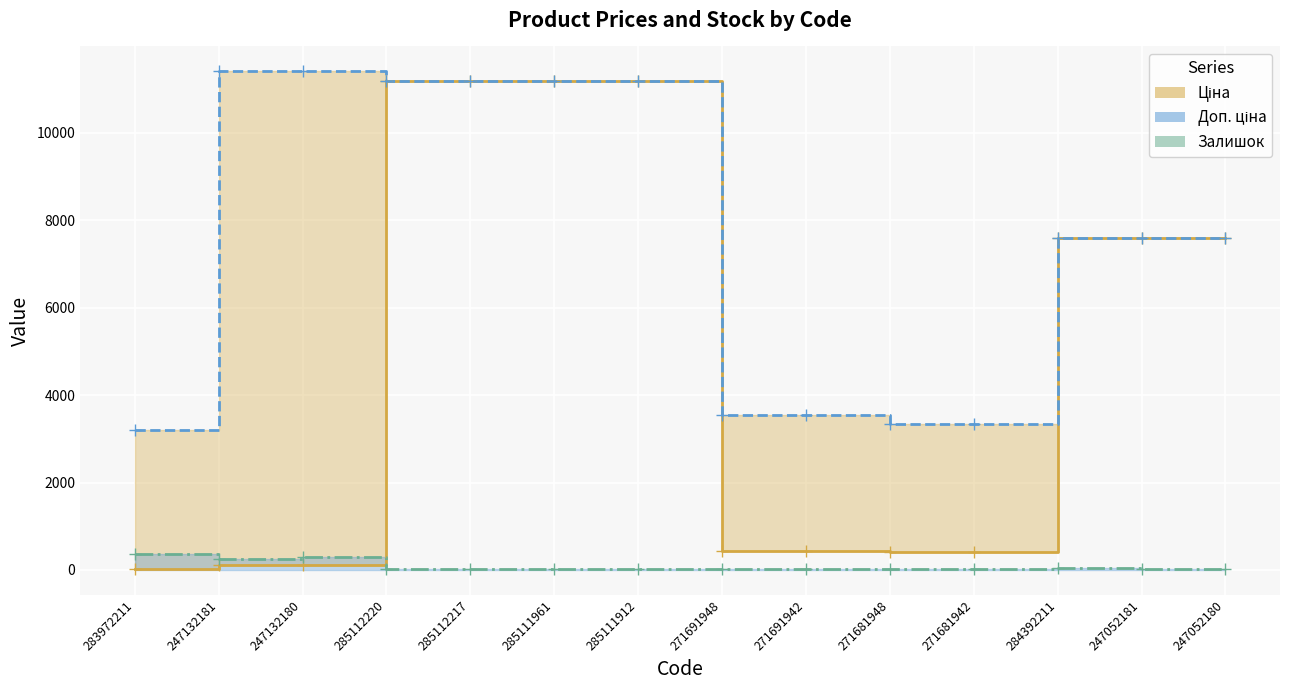

Reading left to right, what are all the values shown in this chart?

Ціна (line): 283972211=32.0	247132181=114.1	247132180=114.1	285112220=11188.2	285112217=11188.2	285111961=11188.2	285111912=11188.2	271691948=443.1	271691942=443.1	271681948=416.6	271681942=416.6	284392211=7596.5	247052181=7596.5	247052180=7596.5
Доп. ціна (line): 283972211=3205.0	247132181=11410.0	247132180=11410.0	285112220=11188.2	285112217=11188.2	285111961=11188.2	285111912=11188.2	271691948=3545.0	271691942=3545.0	271681948=3332.5	271681942=3332.5	284392211=7596.5	247052181=7596.5	247052180=7596.5
Залишок (line): 283972211=360.0	247132181=260.0	247132180=290.0	285112220=17.0	285112217=17.0	285111961=17.0	285111912=15.0	271691948=22.0	271691942=13.0	271681948=30.0	271681942=10.0	284392211=44.0	247052181=20.0	247052180=21.0